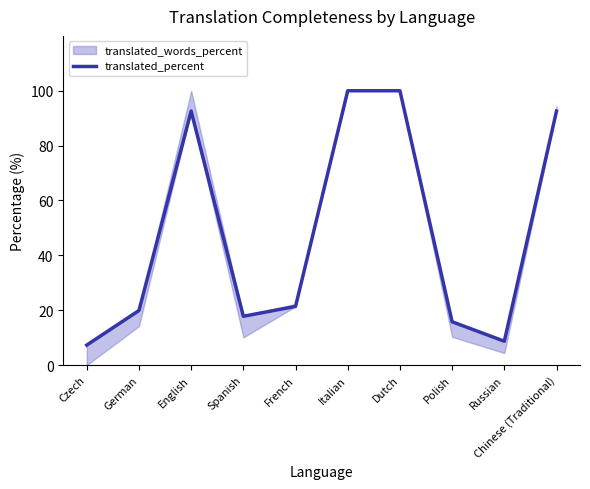

How many values exceed 21?

5